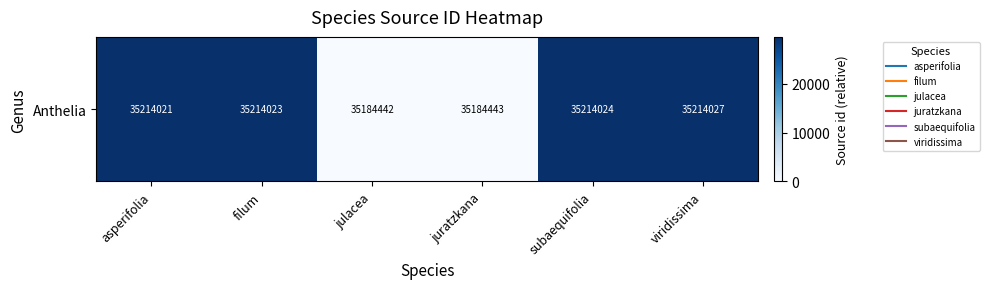

Rank the categories by value from lowest to highest.

julacea, juratzkana, asperifolia, filum, subaequifolia, viridissima